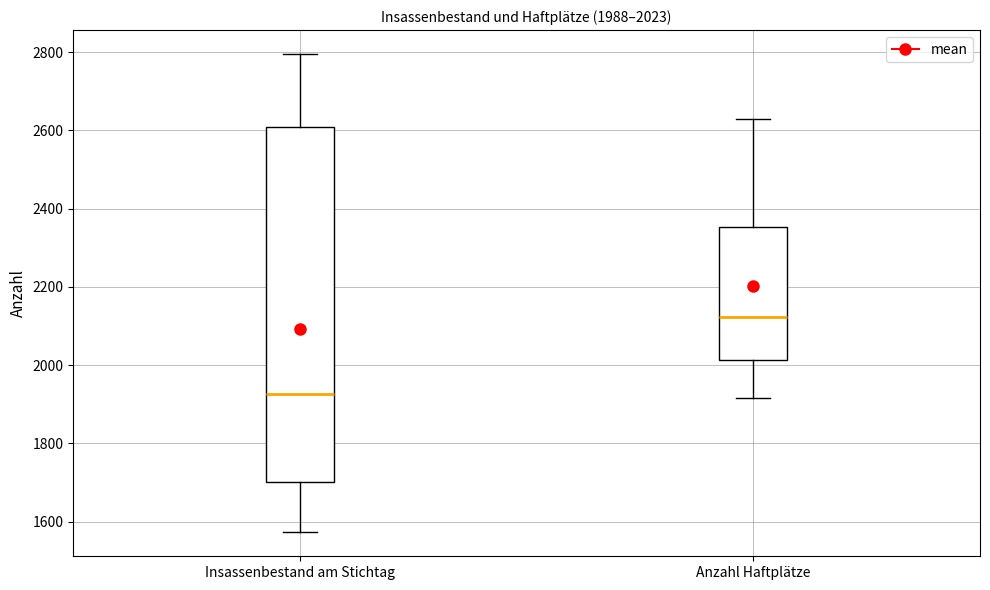

Which box is the tallest, from its lower edge to its upper edge?

Insassenbestand am Stichtag